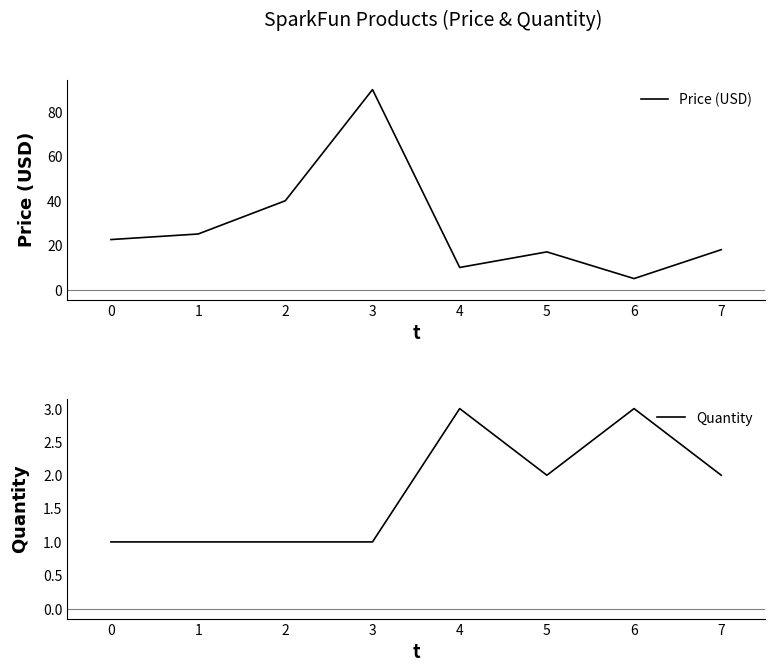

The Price (USD) series shows 25.6 at 3. True or false?

False